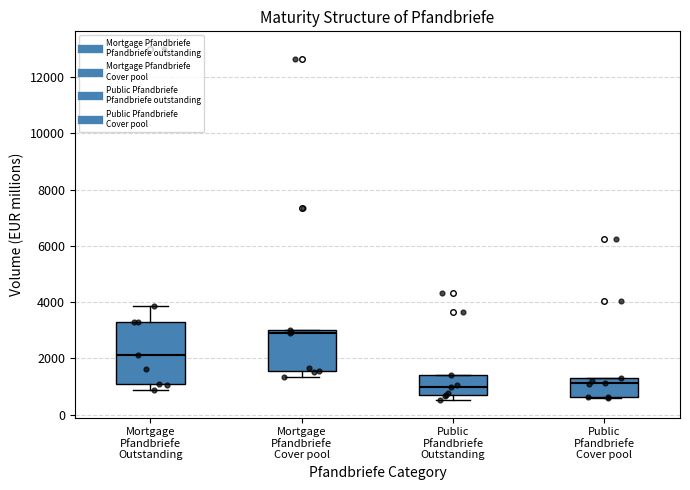

Where does the median line of the box for Mortgage Pfandbriefe Outstanding sit on the y-axis? The values are not printed on the chart, so give them approximately, as read against the axis.

2200